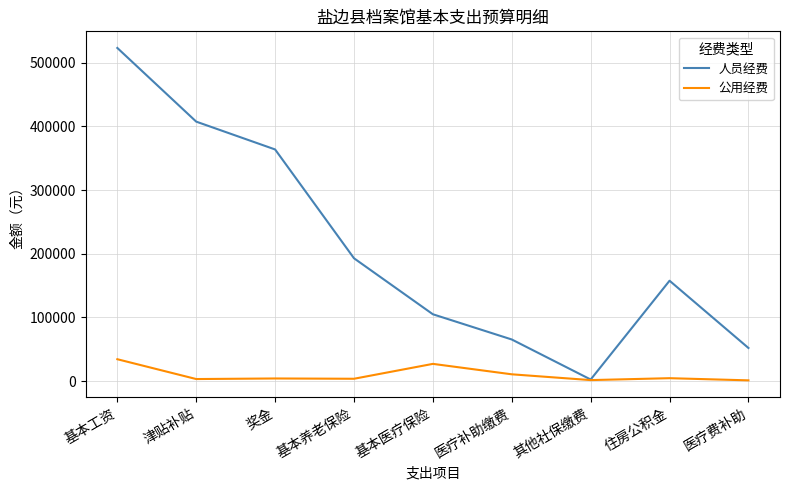

Which series has the widest spread of values?

人员经费